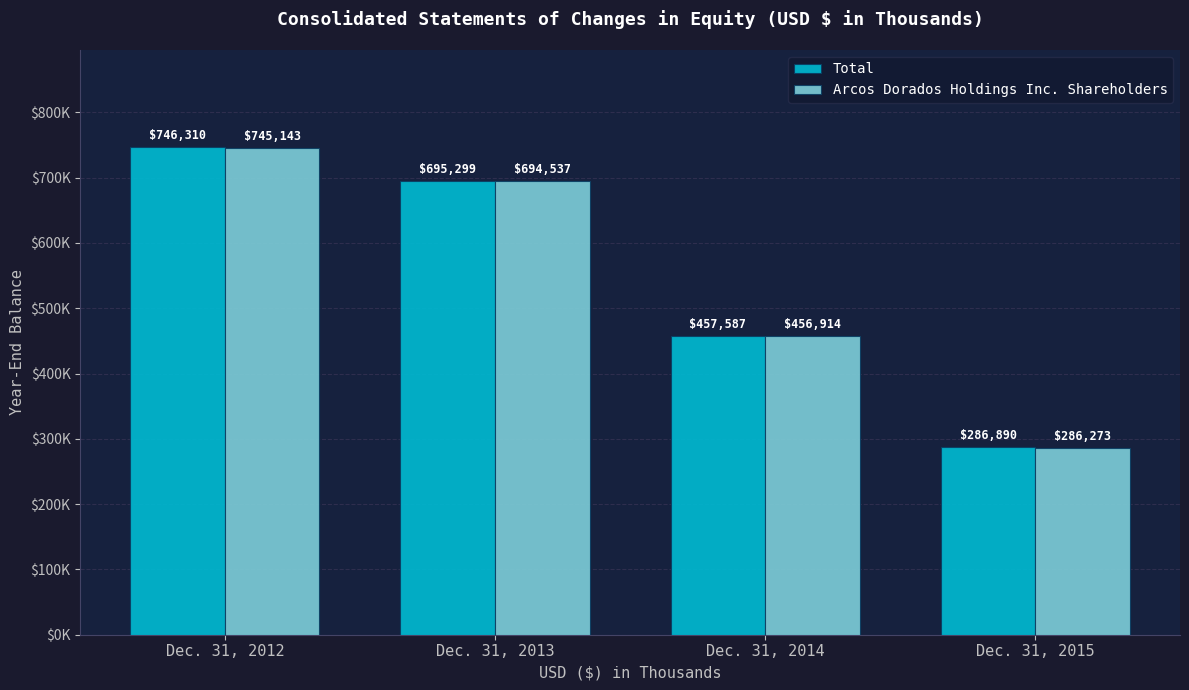

Reading right to left, transcribe all the data shown in this chart.

Total: 286890	457587	695299	746310
Arcos Dorados Holdings Inc. Shareholders: 286273	456914	694537	745143